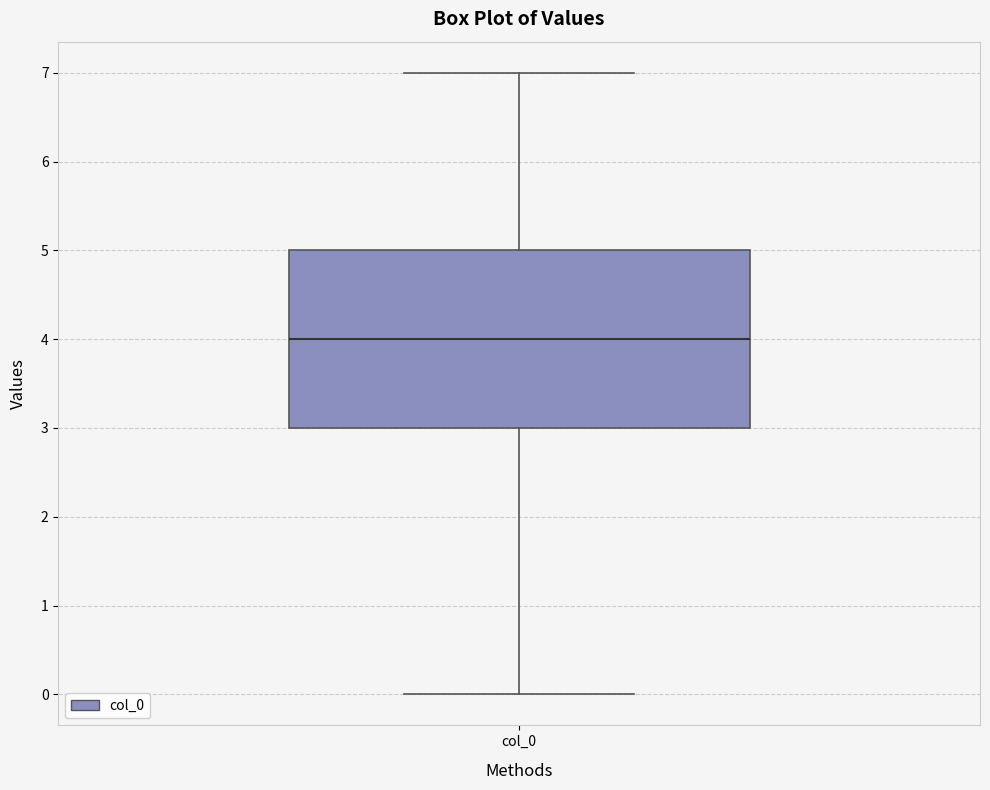

Read this box plot against the y-axis: the position of the median line, the range covered by the box, and the ends of both whiskers. The values are not printed on the chart, so give them approximately, as read against the axis.

median 4, box 3 to 5, whiskers 0 to 7